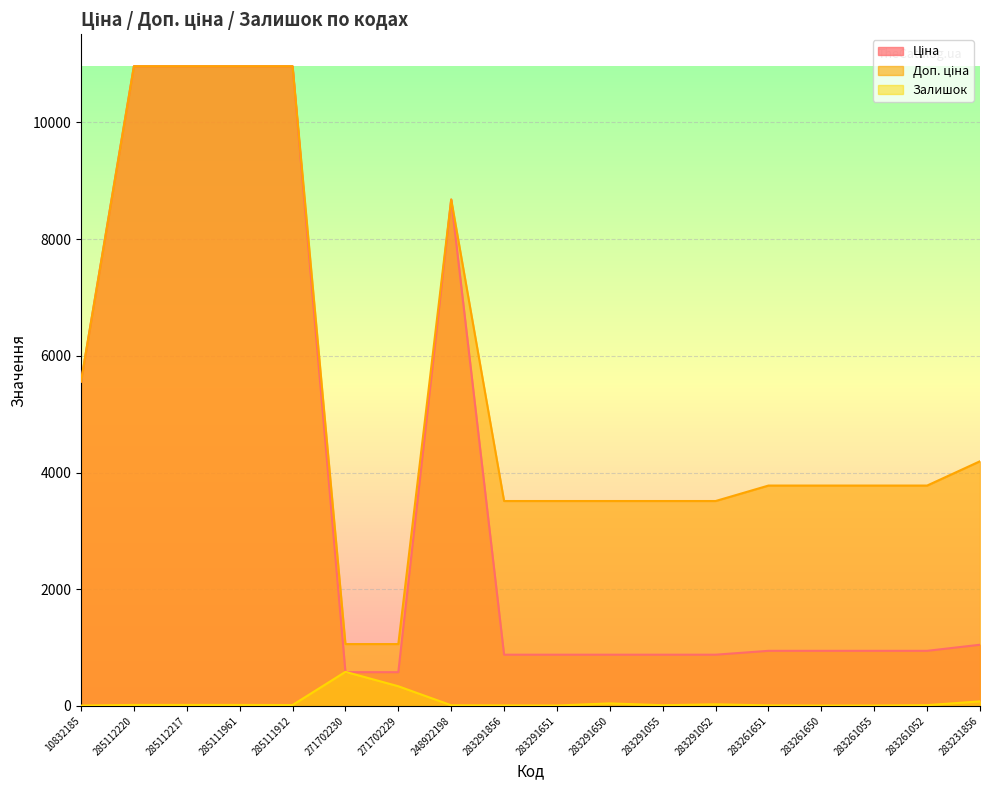

How many lines are shown in the chart?

3